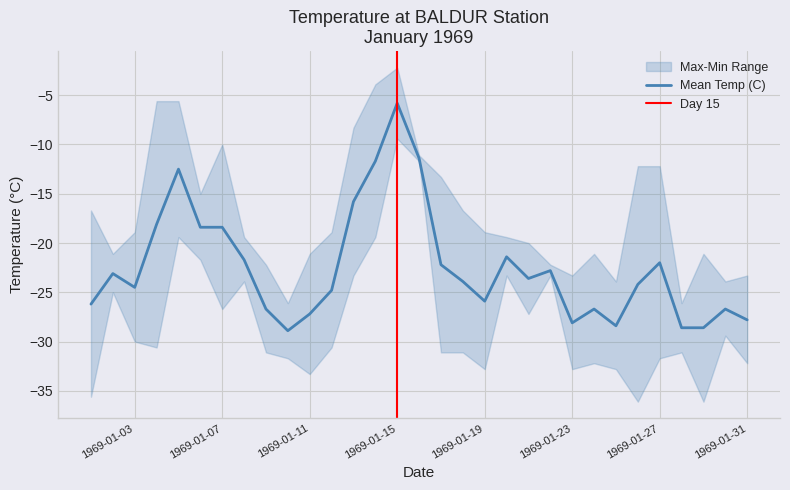

What is the value of the Mean Temp (C) point at the 20th from the left?

-21.4